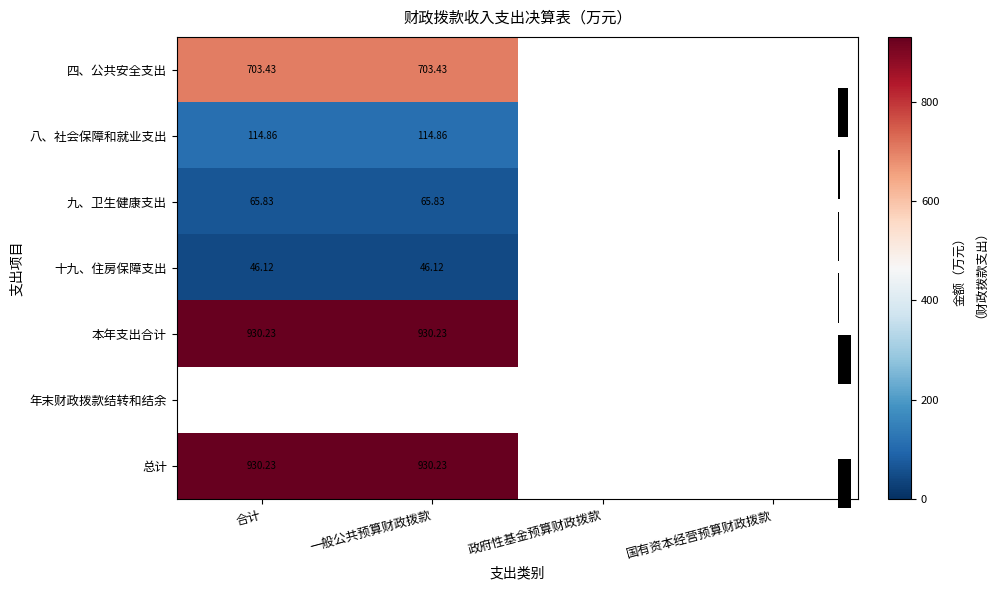

Count the number of categories in the chart.

4